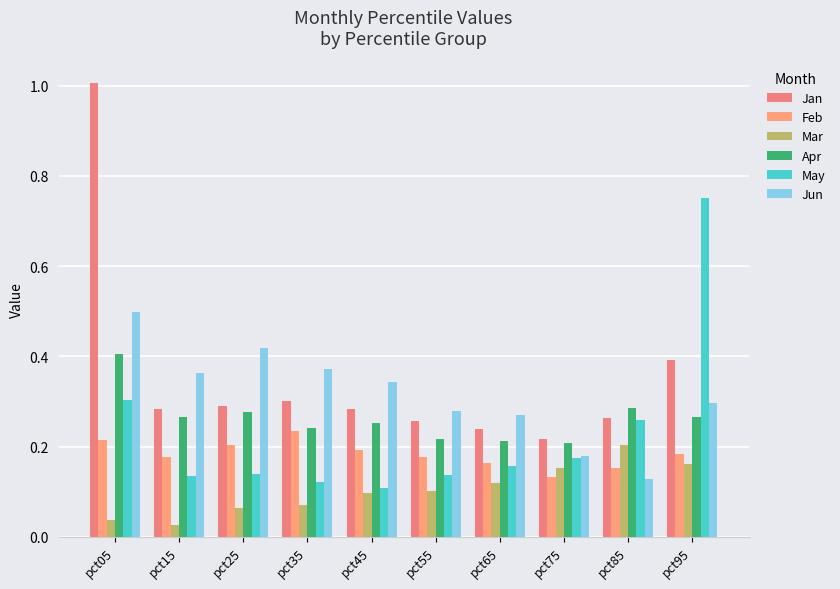

How many bars are there in total?

60